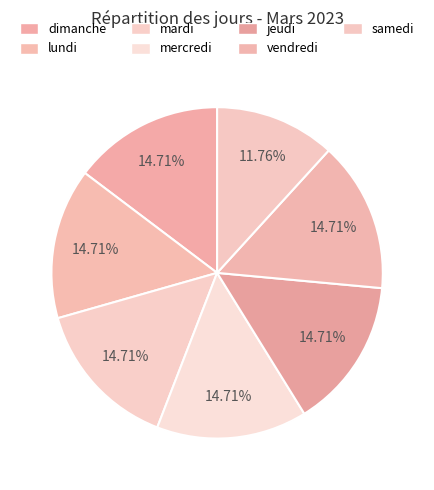

Which slice is the smallest?

samedi